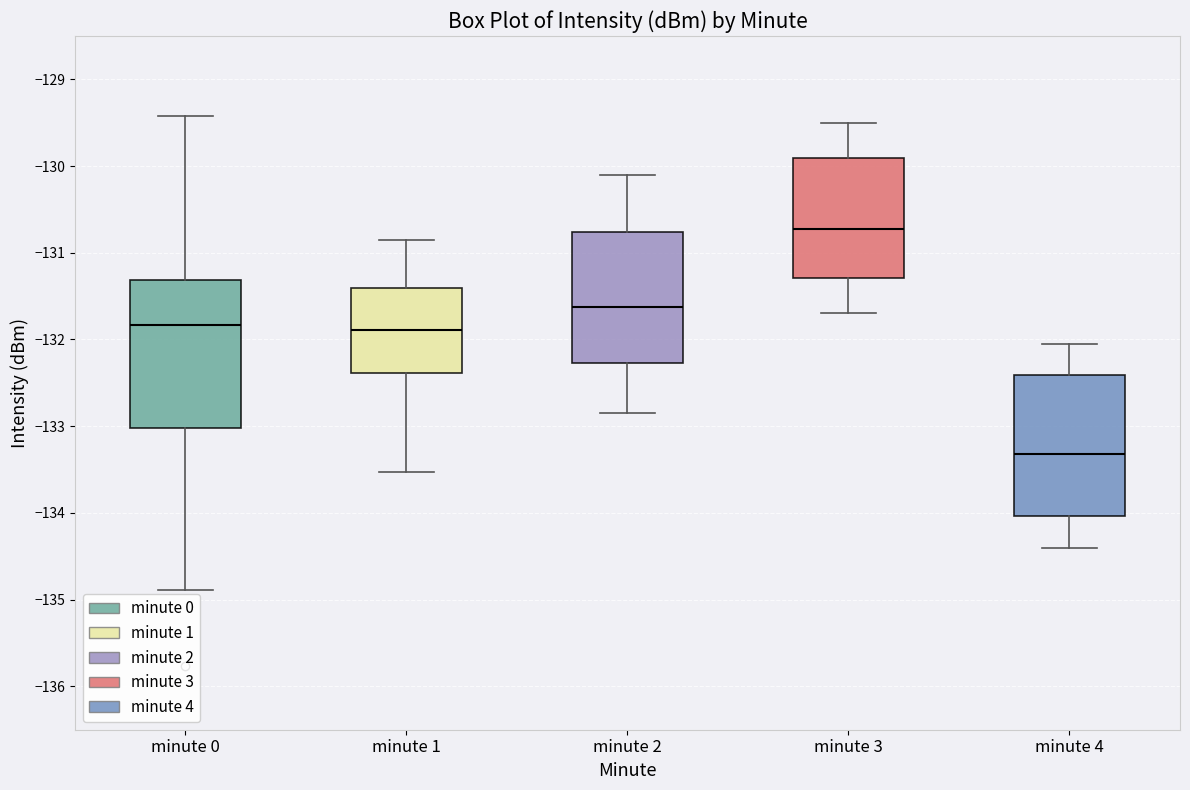

Reading left to right, read every box against the y-axis: the position of its median line, the range the box covers, and the ends of its whiskers. The values are not printed on the chart, so give them approximately, as read against the axis.

minute 0: median -131.8, box -133.0 to -131.3, whiskers -134.9 to -129.4
minute 1: median -131.9, box -132.4 to -131.4, whiskers -133.5 to -130.8
minute 2: median -131.6, box -132.3 to -130.8, whiskers -132.8 to -130.1
minute 3: median -130.7, box -131.3 to -129.9, whiskers -131.7 to -129.5
minute 4: median -133.3, box -134.0 to -132.4, whiskers -134.4 to -132.0